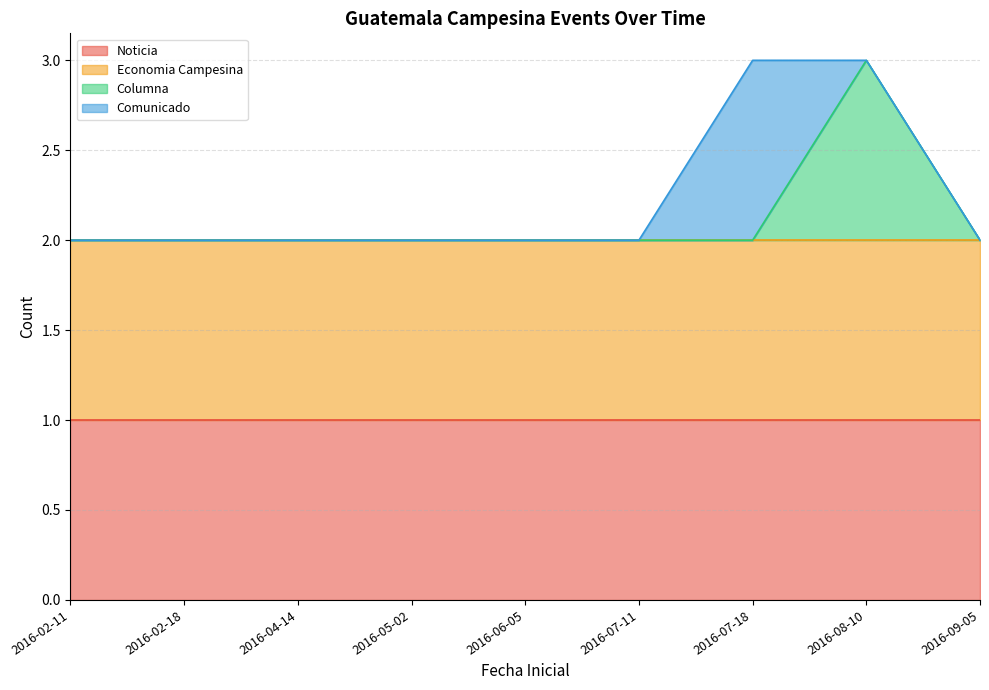

True or false: Columna and Noticia cross at least once.

False